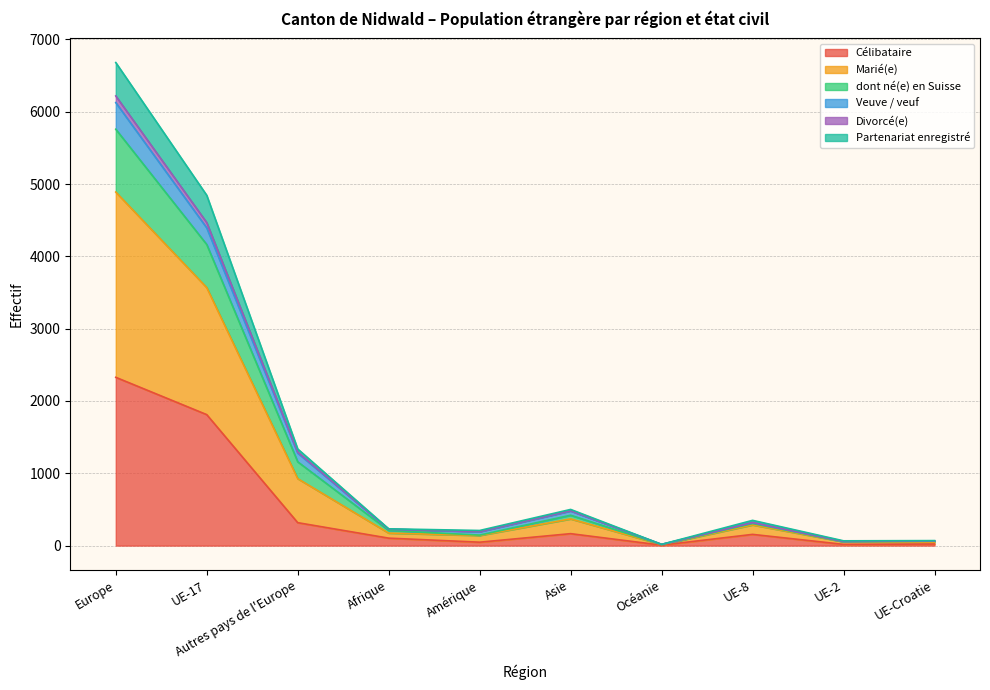

What is the label of the 10th point from the left?

UE-Croatie